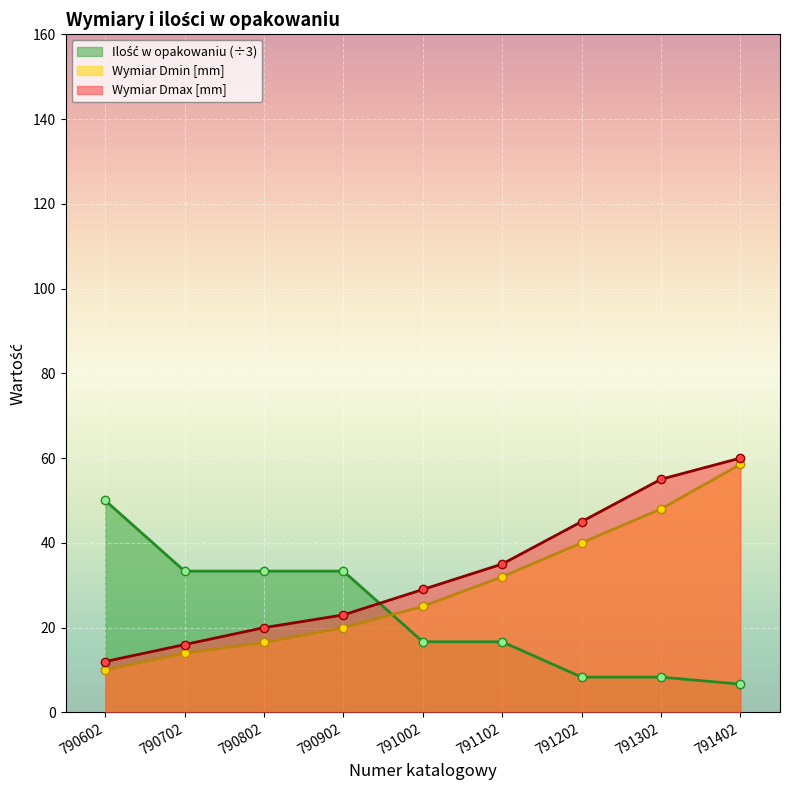

At which category is the sum across all series the highest?

791402